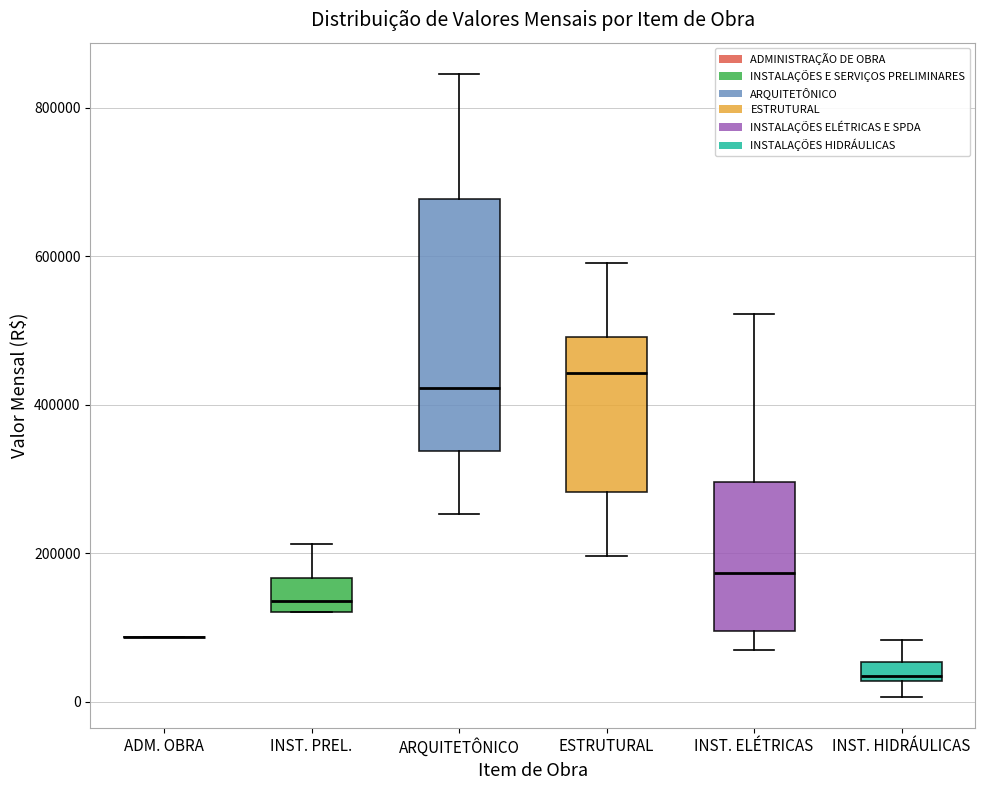

Comparing the boxes themselves (not the whiskers), which one is the tallest?

ARQUITETÔNICO